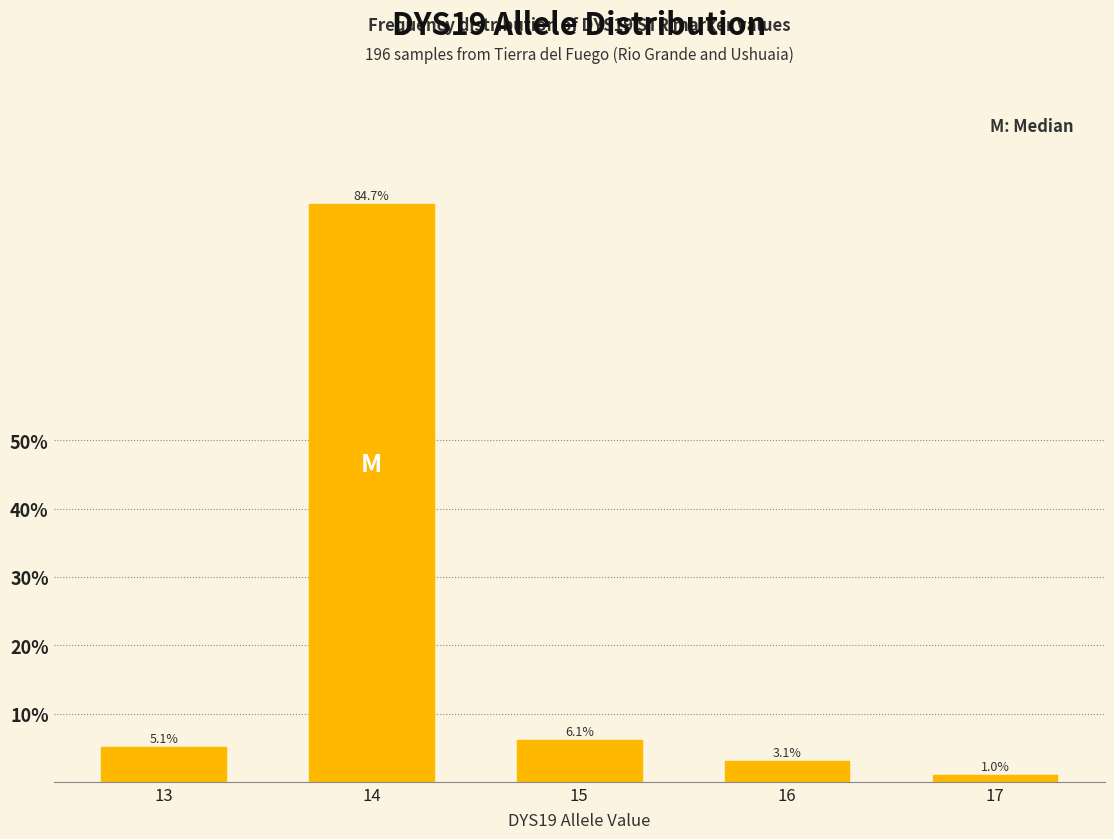

Reading left to right, transcribe all the data shown in this chart.

5.1	84.7	6.1	3.1	1.0